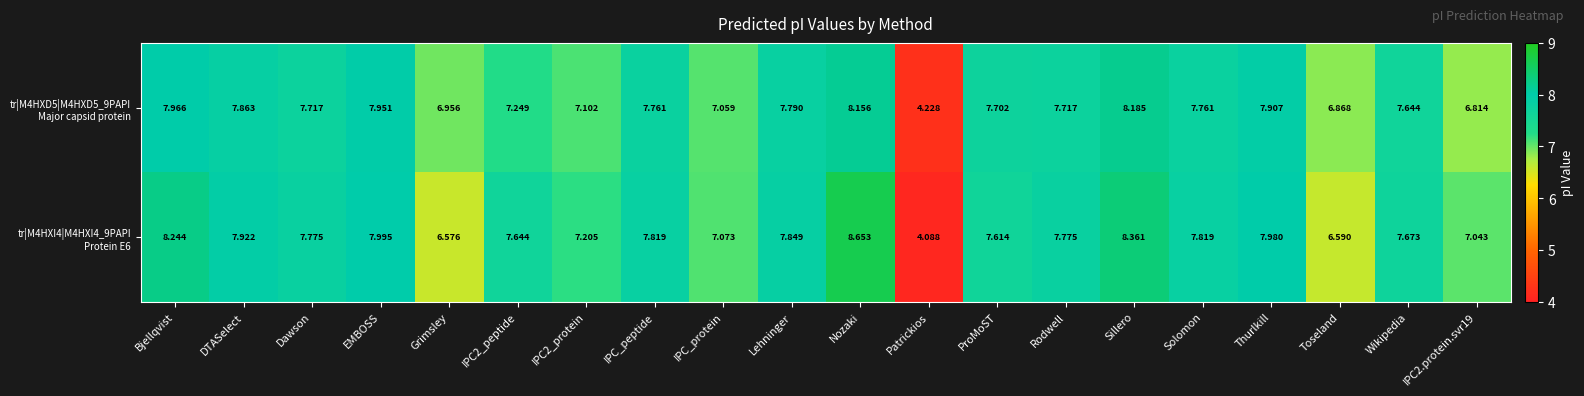

Which category has the highest value across all series?

Nozaki